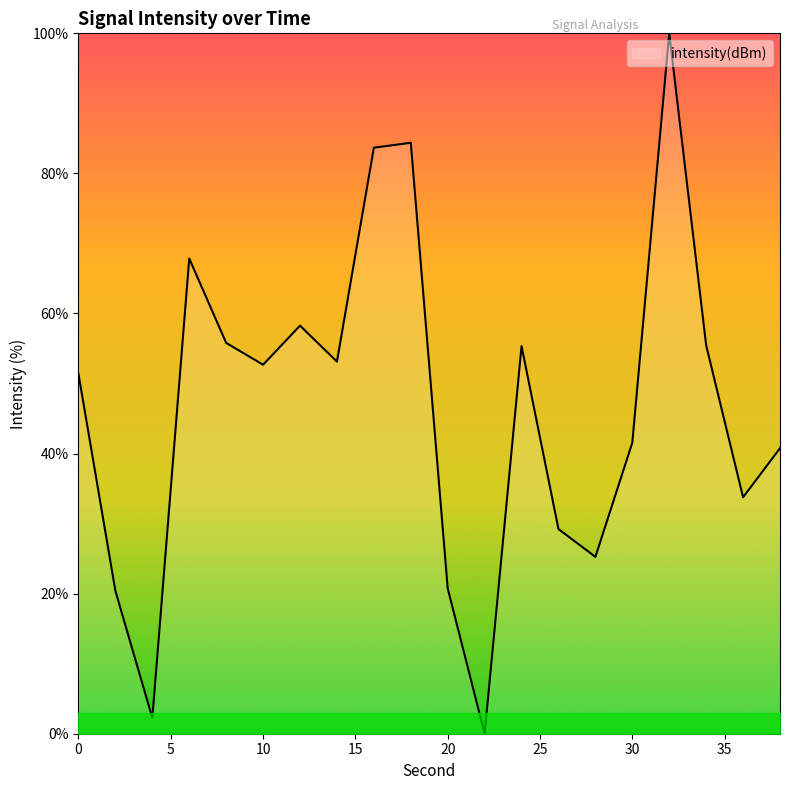

What is the difference between the maximum and minimum values?

100.0